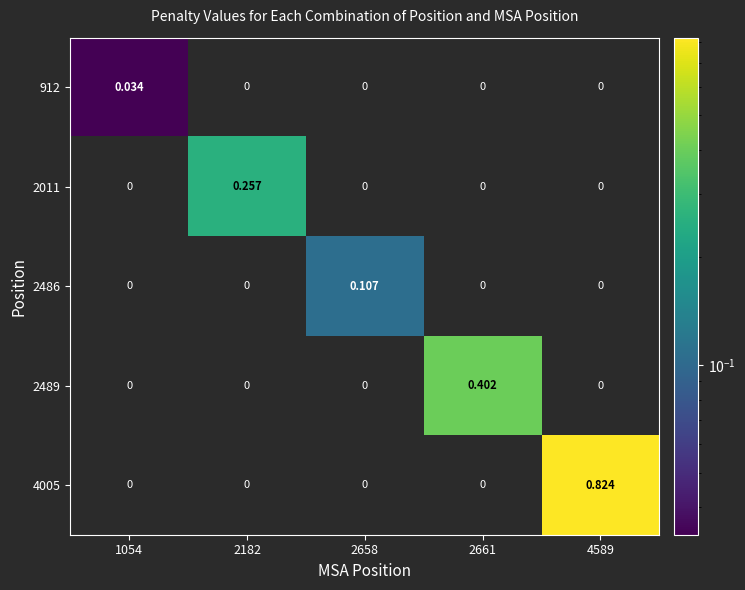

Which series has the largest total across all categories?

4005